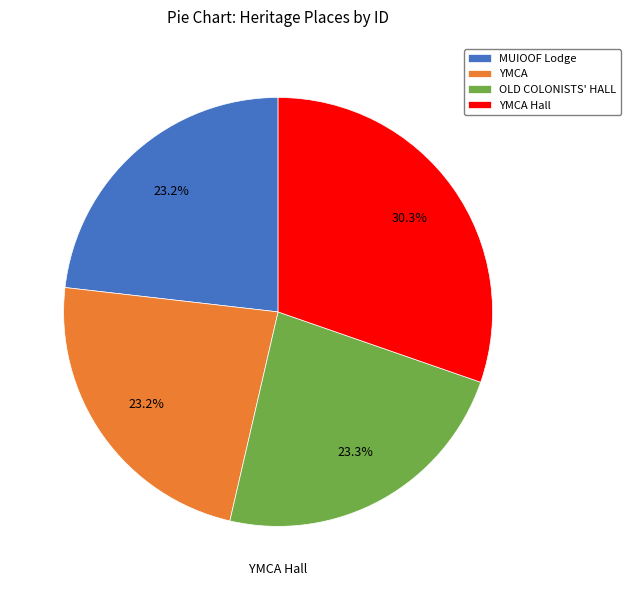

Is there any slice that represents more than half of the pie?

No